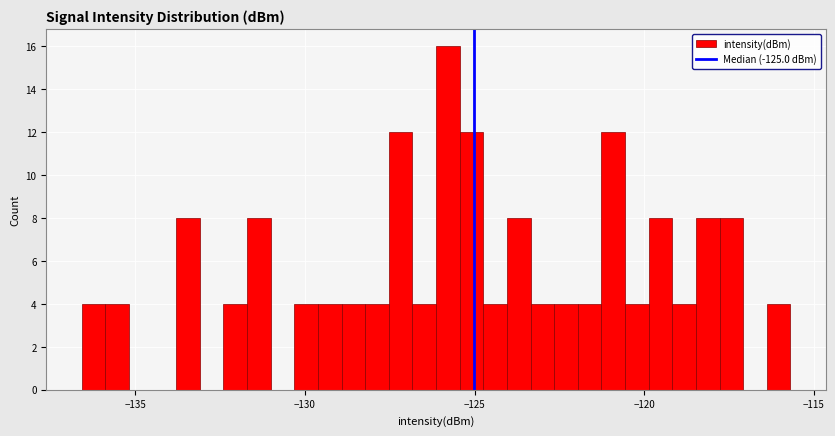

Read against the x-axis, roughly where is the centre of the tallest bar?

-126.0